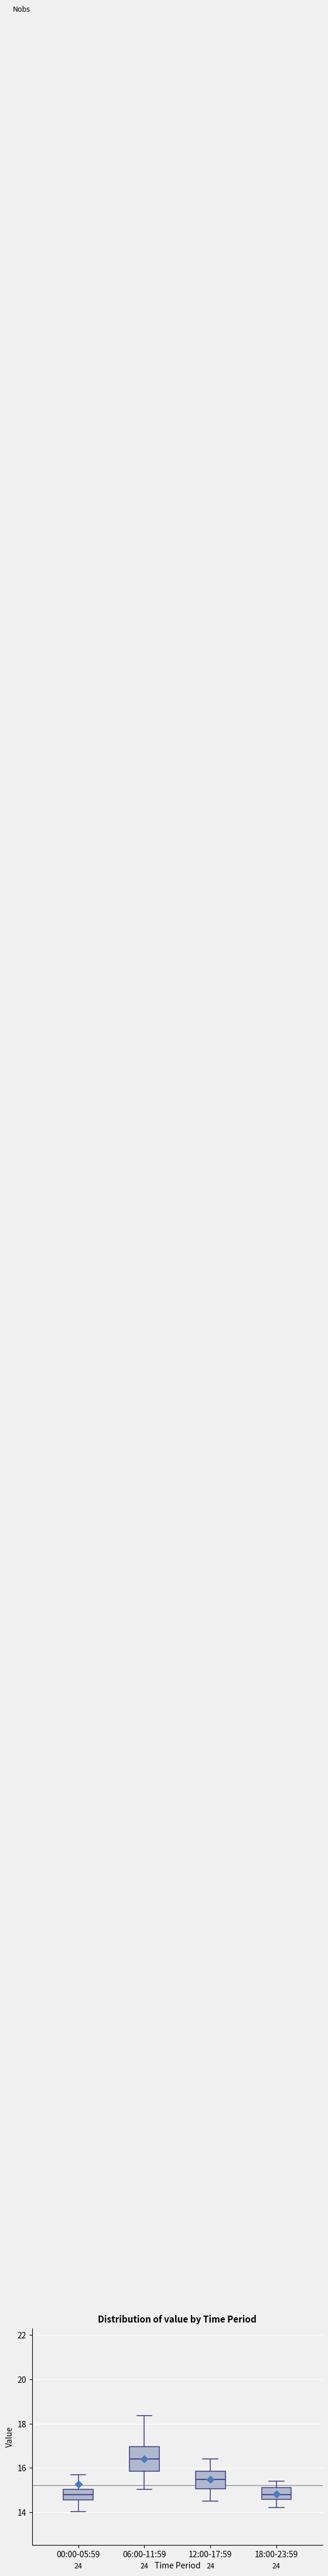

Which box is the tallest, from its lower edge to its upper edge?

06:00-11:59